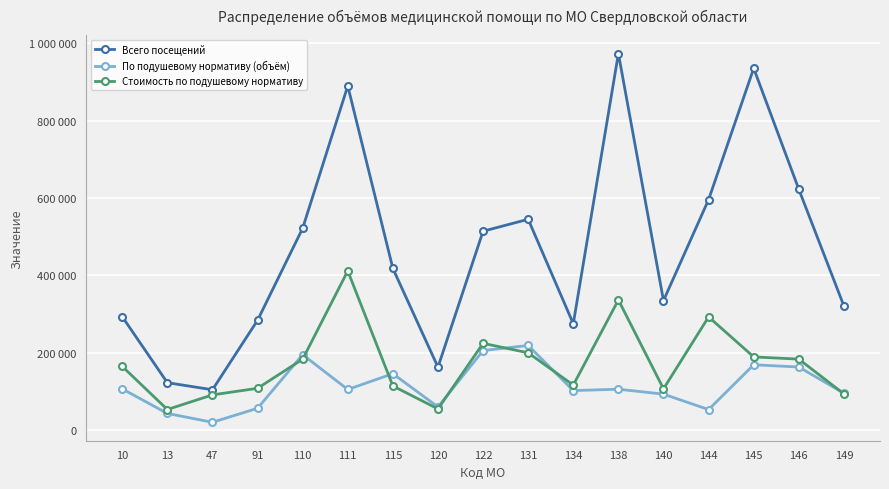

What are all the series names shown in the legend?

Всего посещений, По подушевому нормативу (объём), Стоимость по подушевому нормативу